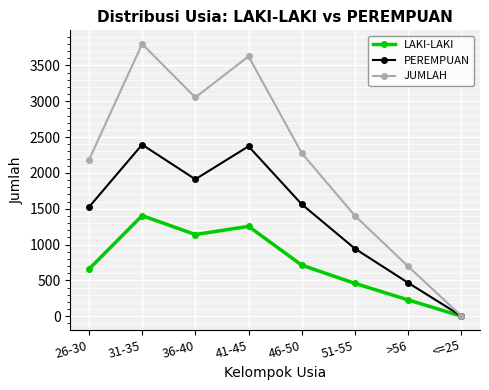

Reading right to left, extract all data points from this chart.

LAKI-LAKI: <=25=2	>56=229	51-55=459	46-50=714	41-45=1255	36-40=1141	31-35=1405	26-30=657
PEREMPUAN: <=25=4	>56=467	51-55=944	46-50=1563	41-45=2372	36-40=1912	31-35=2395	26-30=1523
JUMLAH: <=25=6	>56=696	51-55=1403	46-50=2277	41-45=3627	36-40=3053	31-35=3800	26-30=2180